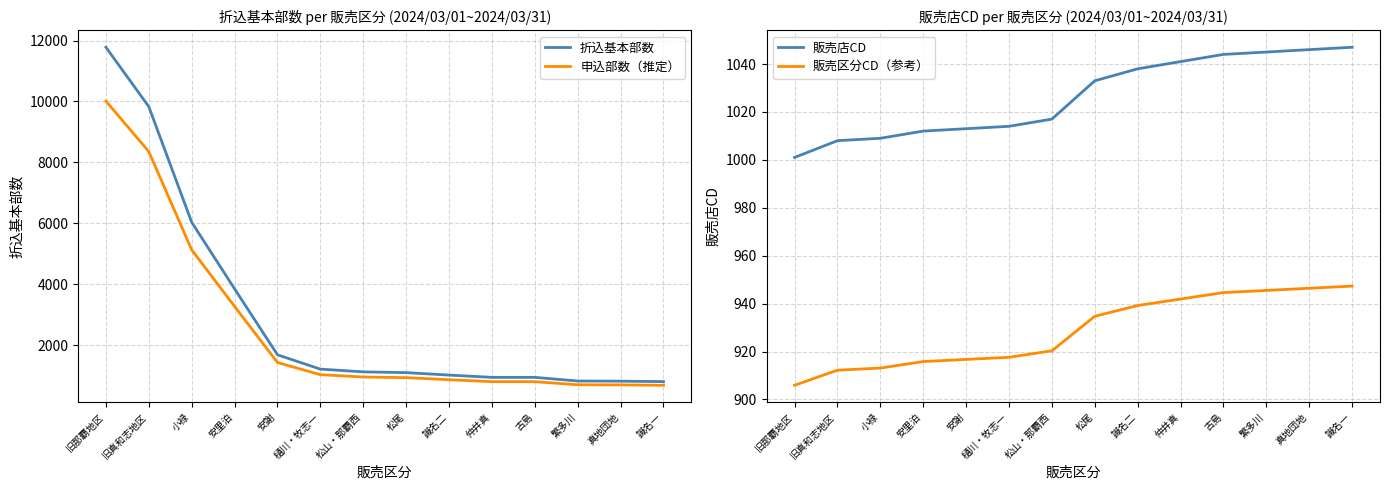

What is the highest value of the 折込基本部数 series?

11780.0